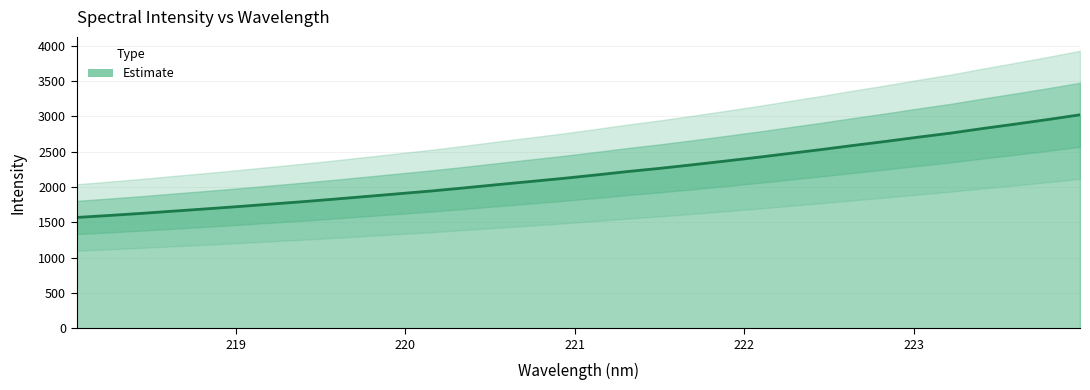

Reading left to right, what are all the values shown in this chart?

218.0596=1569.1	218.2508=1597.1	218.442=1626.7	218.6332=1659.0	218.8244=1690.7	219.0156=1723.7	219.2067=1758.4	219.3979=1793.0	219.589=1830.1	219.7801=1868.5	219.9712=1907.4	220.1623=1946.0	220.3533=1989.2	220.5444=2034.2	220.7354=2077.5	220.9264=2121.4	221.1174=2168.8	221.3083=2218.7	221.4993=2264.0	221.6902=2314.1	221.8812=2365.9	222.0721=2418.8	222.263=2474.9	222.4538=2530.7	222.6447=2589.5	222.8355=2646.6	223.0264=2706.4	223.2172=2763.7	223.408=2829.3	223.5987=2891.4	223.7895=2955.5	223.9802=3023.0